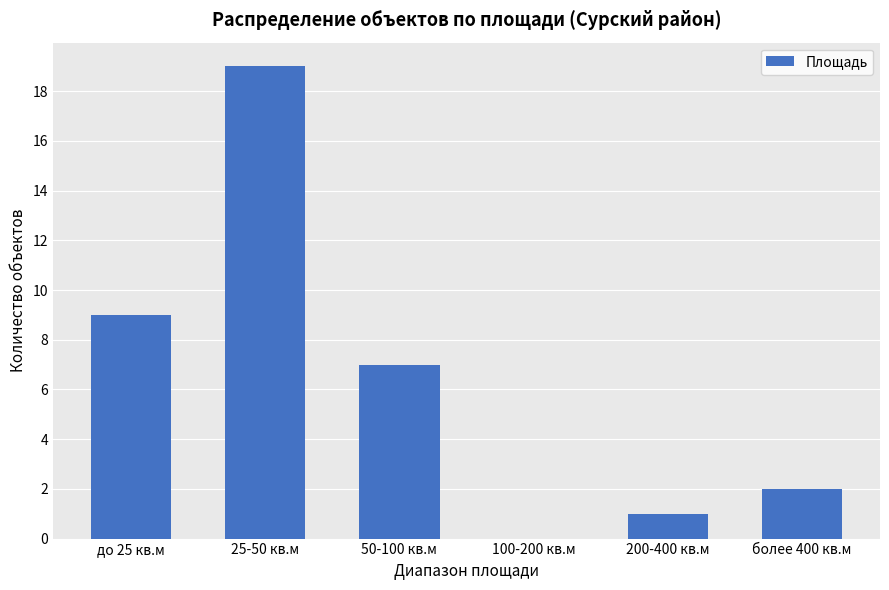

True or false: the data shows 1 at 200-400 кв.м.

True